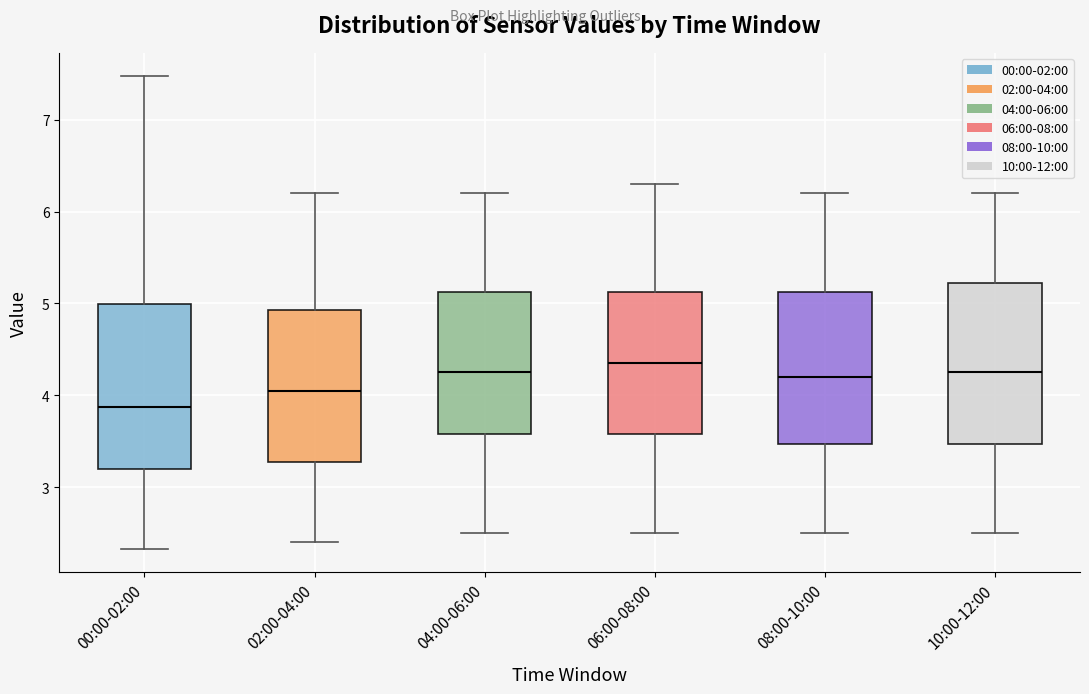

Which box has the lowest median line?

00:00-02:00